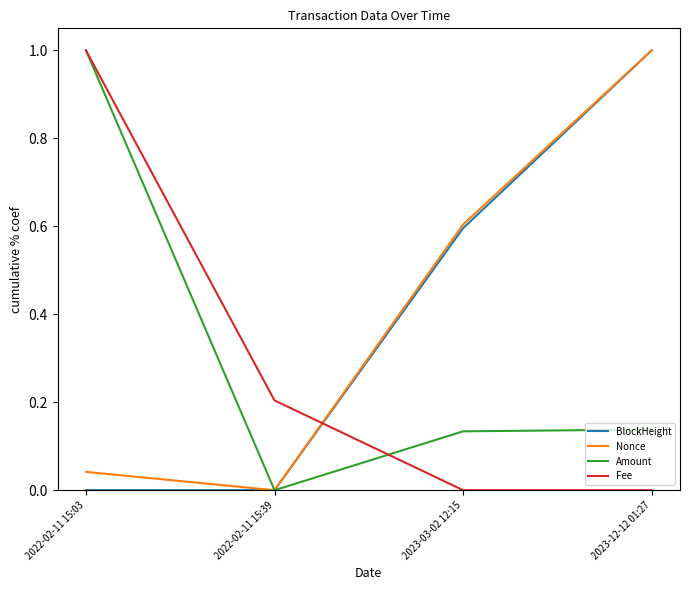

At which category is the sum across all series the highest?

2023-12-12 01:27